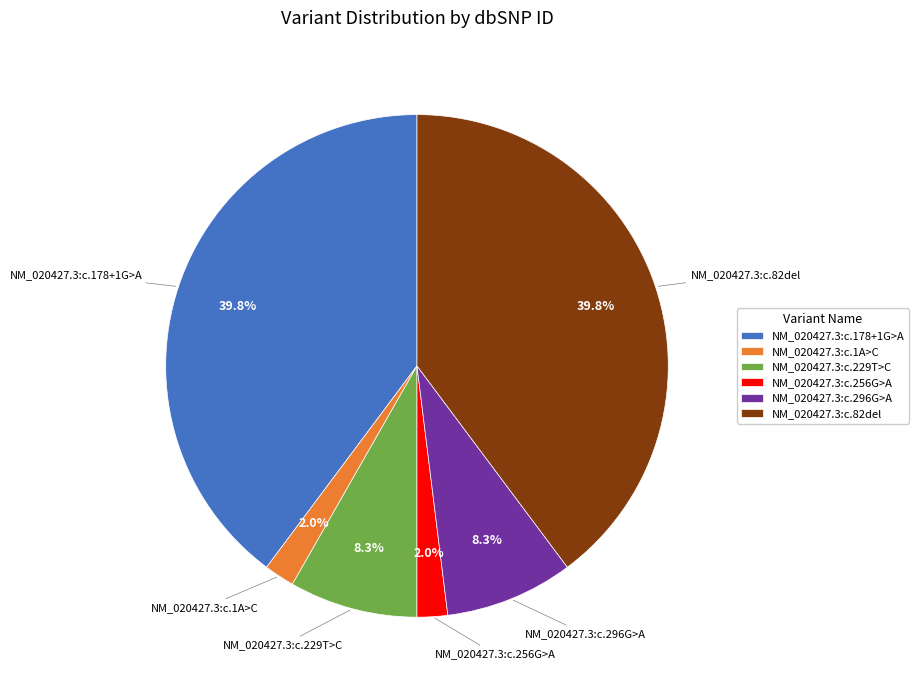

Which has a higher value, NM_020427.3:c.82del or NM_020427.3:c.1A>C?

NM_020427.3:c.82del